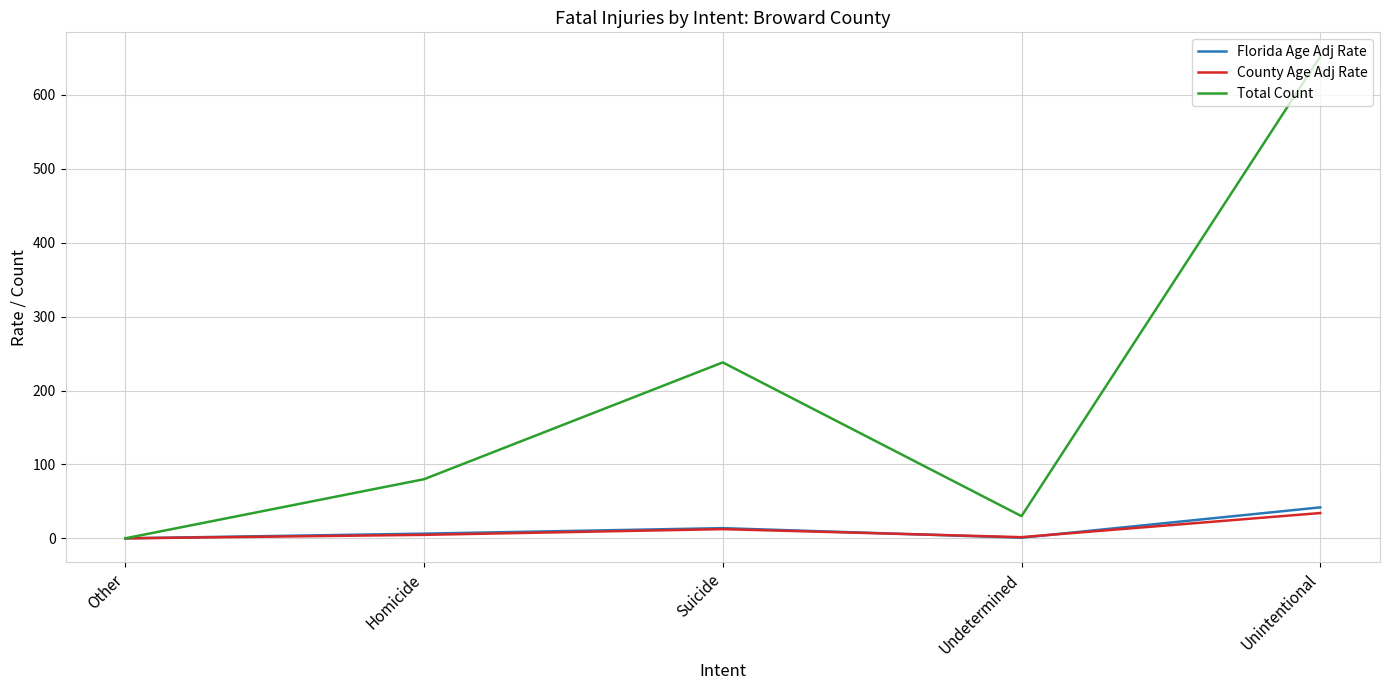

At which label does Total Count reach its minimum?

Other